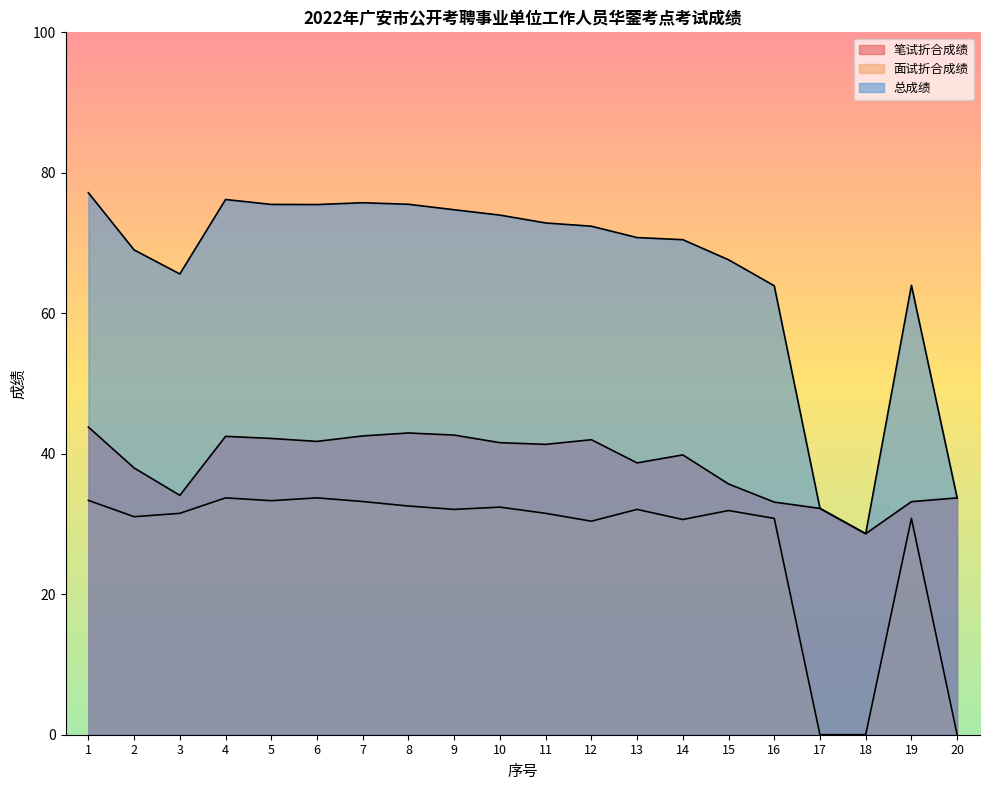

What is the difference between the maximum and minimum values in the 面试折合成绩 series?

33.7